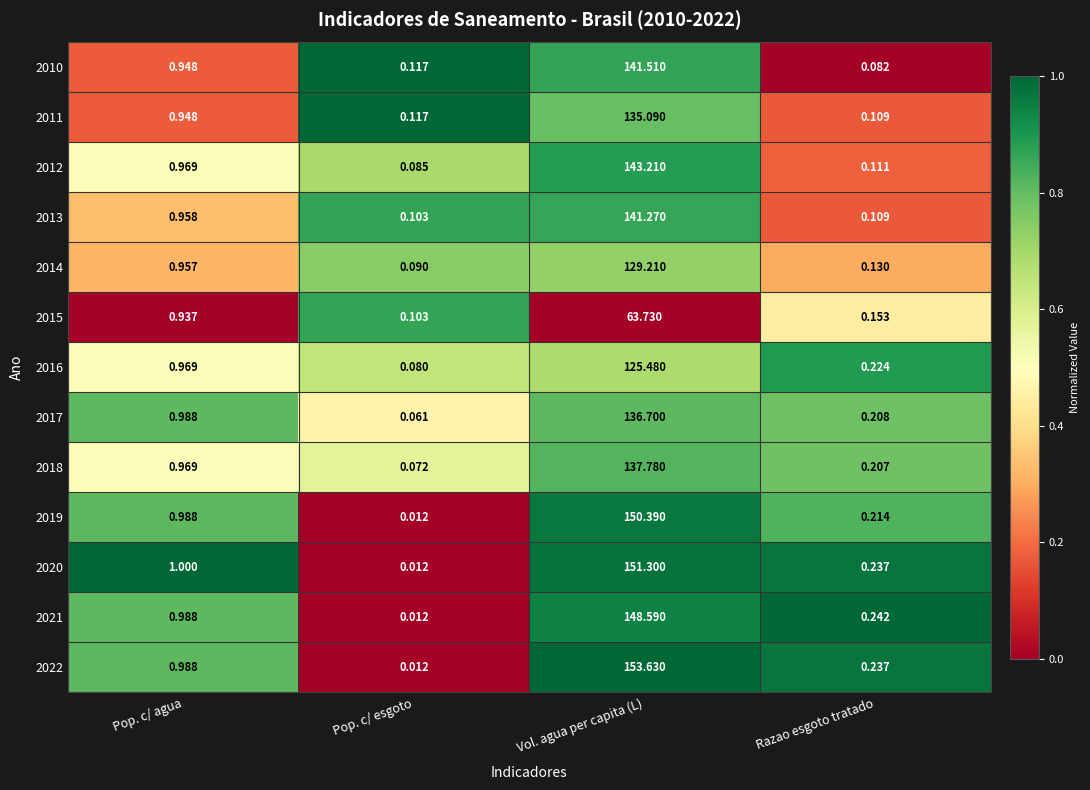

Rank the series at Vol. agua per capita (L) from highest to lowest value.

2022, 2020, 2019, 2021, 2012, 2010, 2013, 2018, 2017, 2011, 2014, 2016, 2015